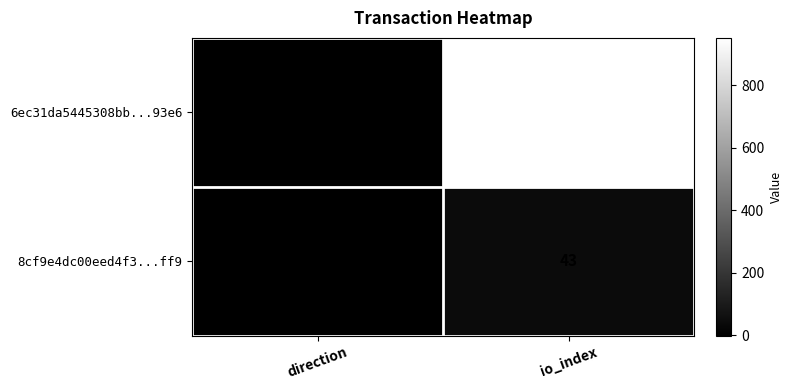

How many categories are shown in the chart?

2